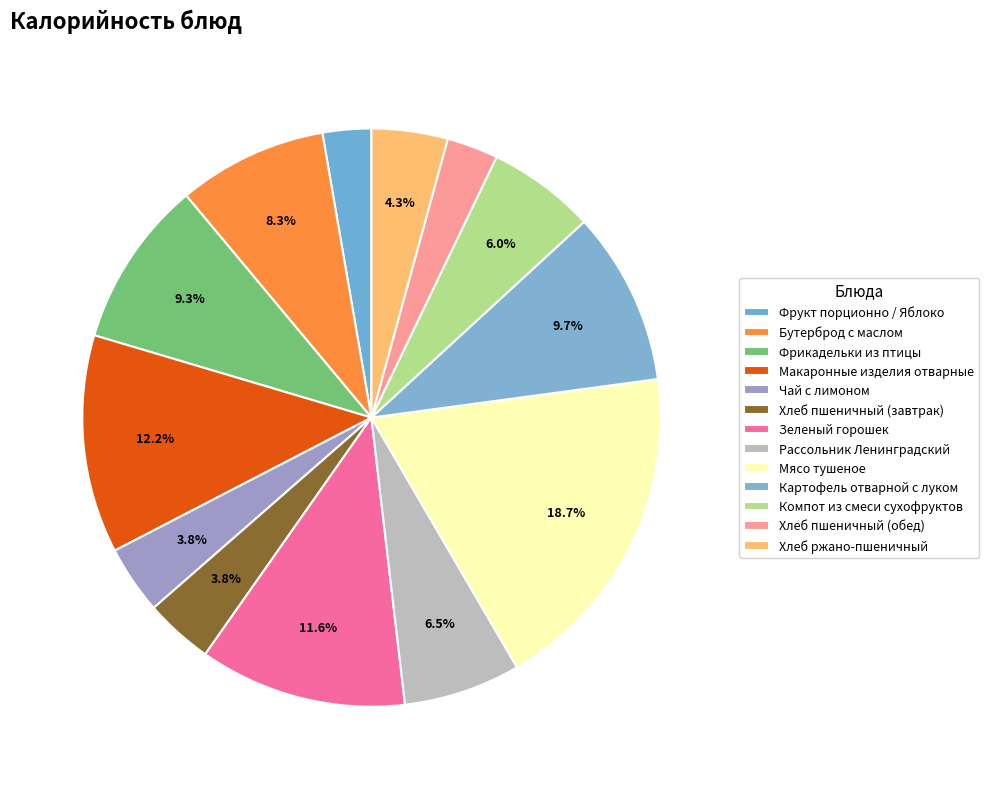

What is the largest slice in the pie chart?

Мясо тушеное